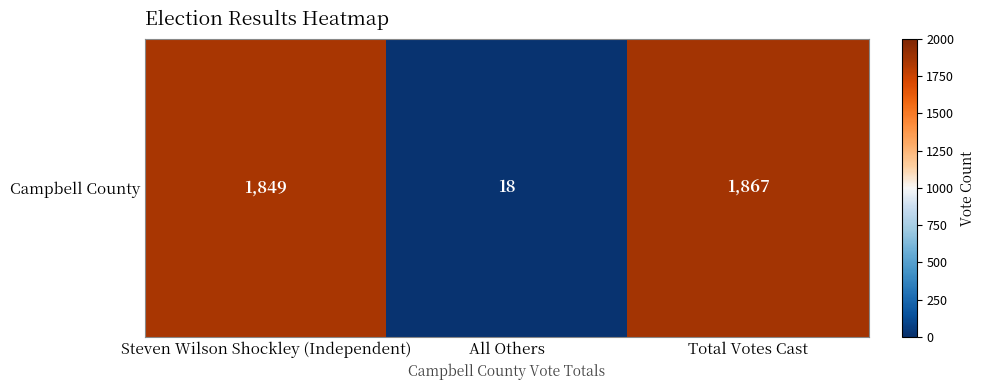

What is the difference between the maximum and minimum values?

1849